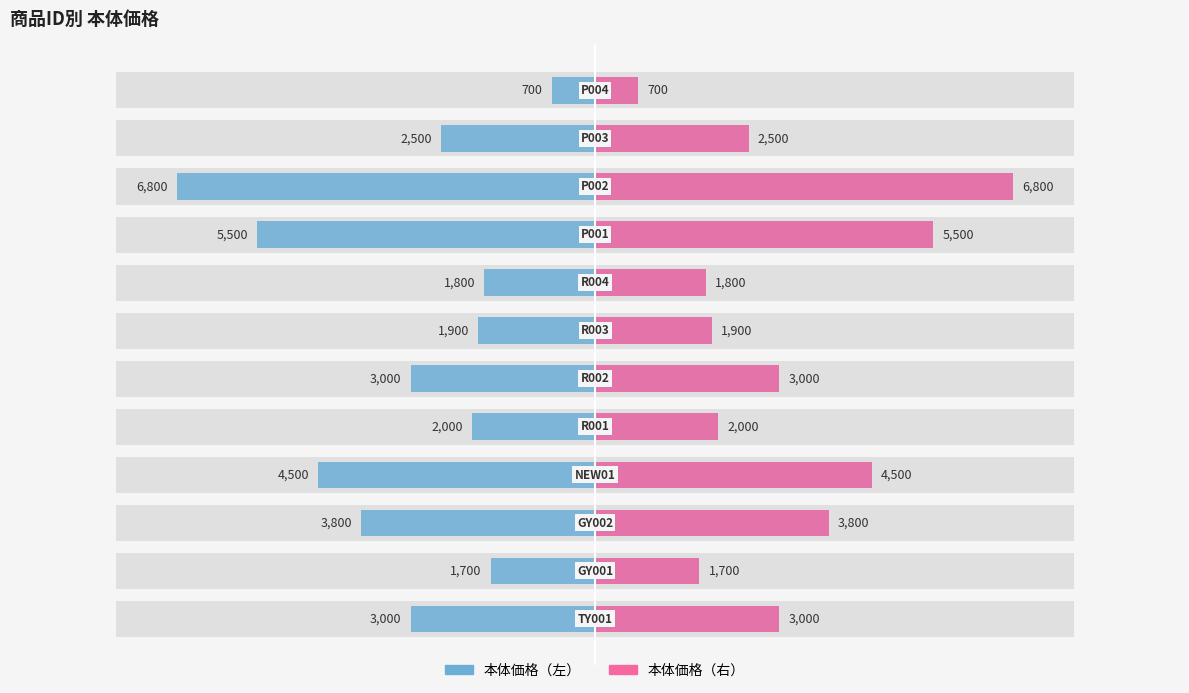

What is the difference between the maximum and minimum values in the 本体価格（左） series?

6100